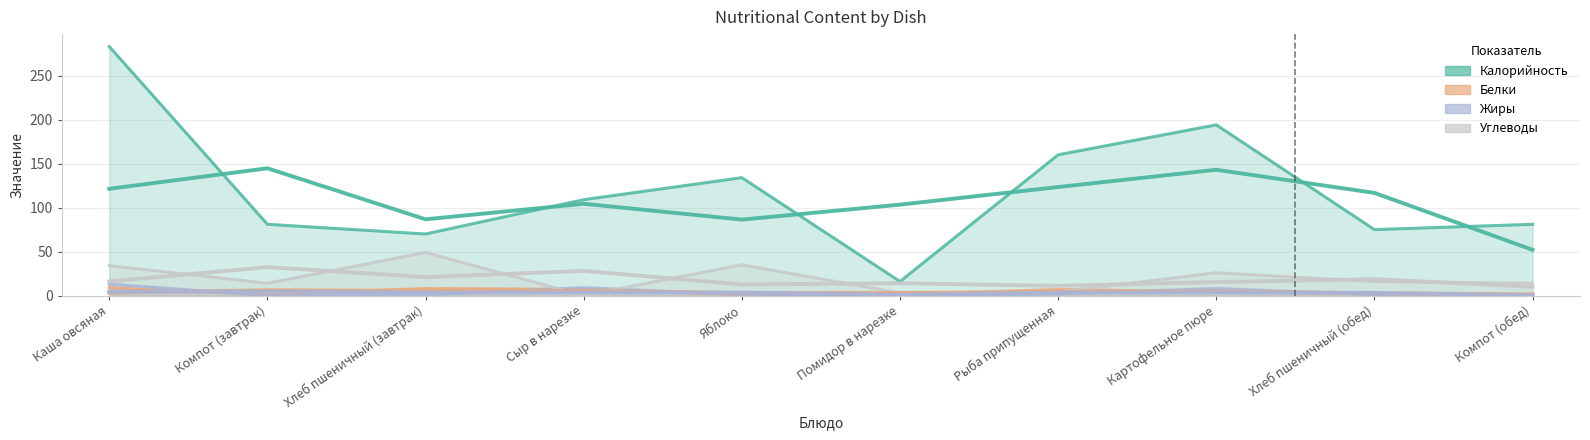

True or false: Углеводы has a value of 8 at Хлеб пшеничный (обед).

False